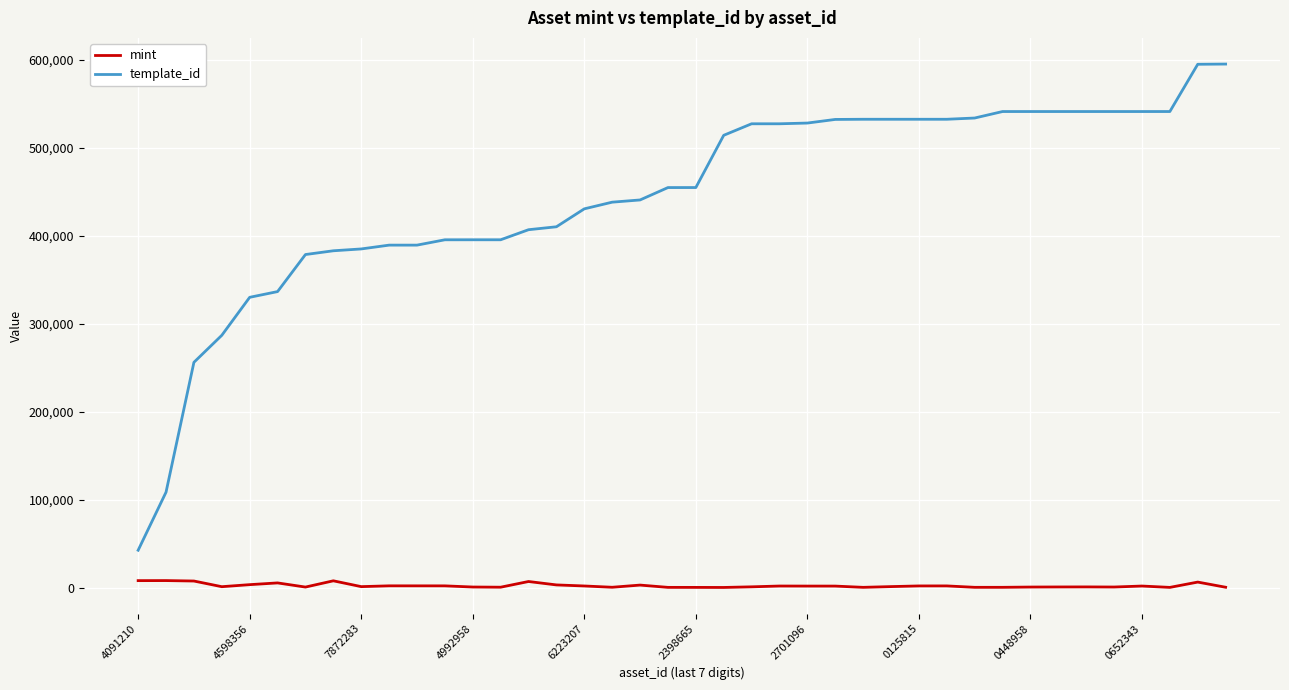

What is the maximum value for template_id?

595475